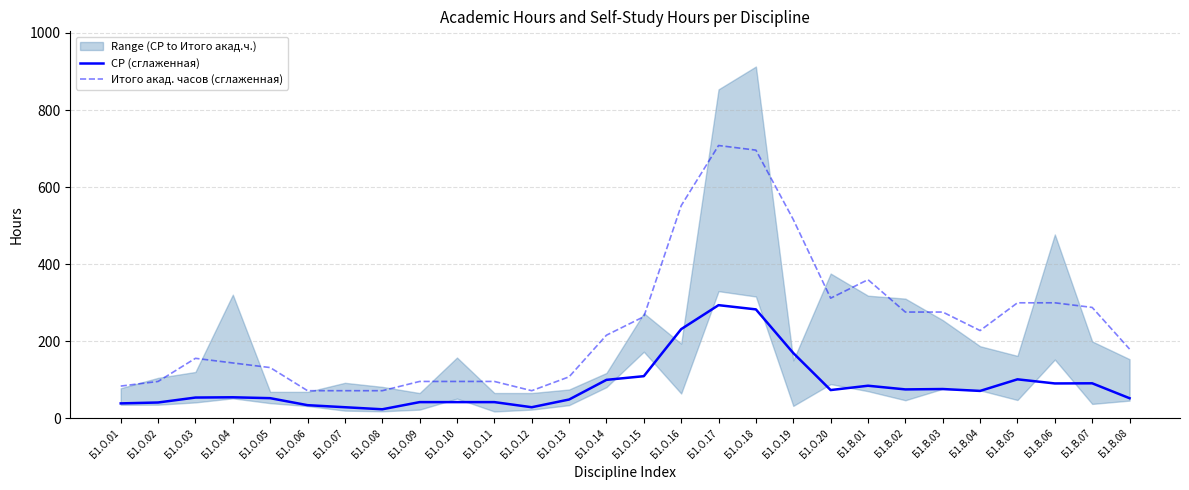

Is this an area chart (filled region under the line)?

No